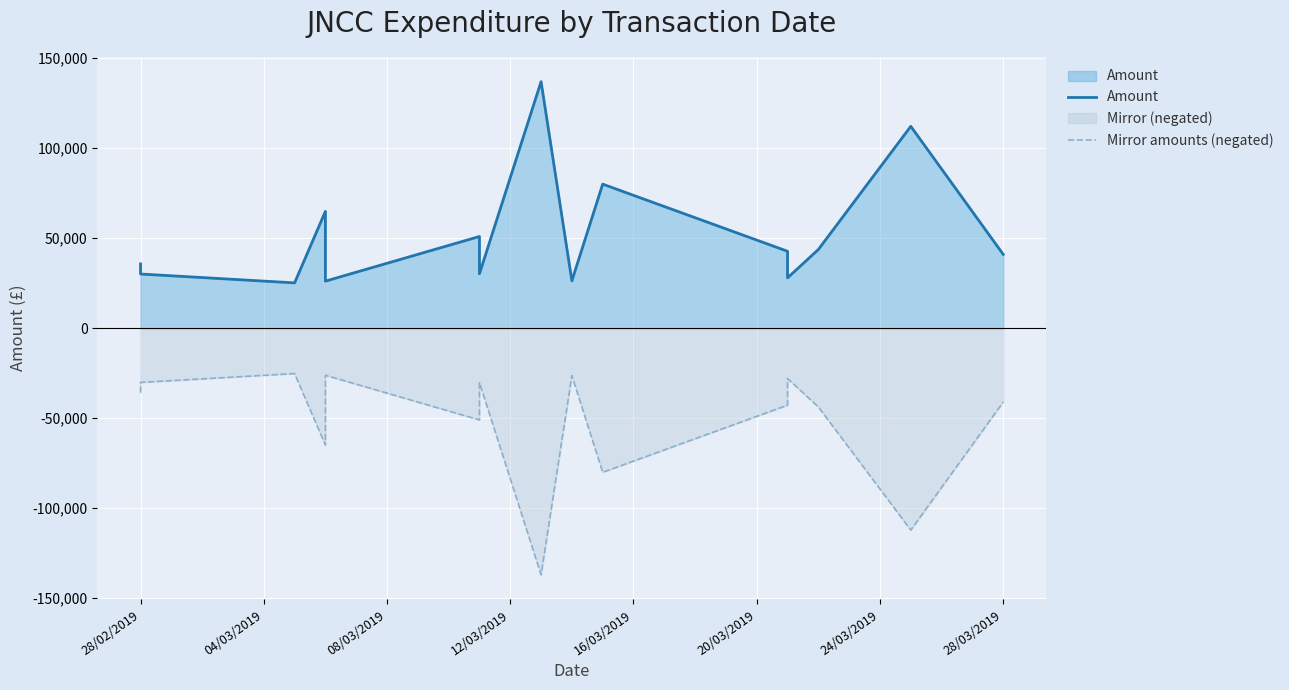

Reading left to right, what are all the values shown in this chart?

Amount: 35741.4	30124.0	25193.8	64920.0	42499.2	26160.0	50966.0	30273.2	137000.0	26326.5	80059.0	42752.9	27981.6	43746.0	112175.8	41021.0
Mirror amounts (negated): -35741.4	-30124.0	-25193.8	-64920.0	-42499.2	-26160.0	-50966.0	-30273.2	-137000.0	-26326.5	-80059.0	-42752.9	-27981.6	-43746.0	-112175.8	-41021.0